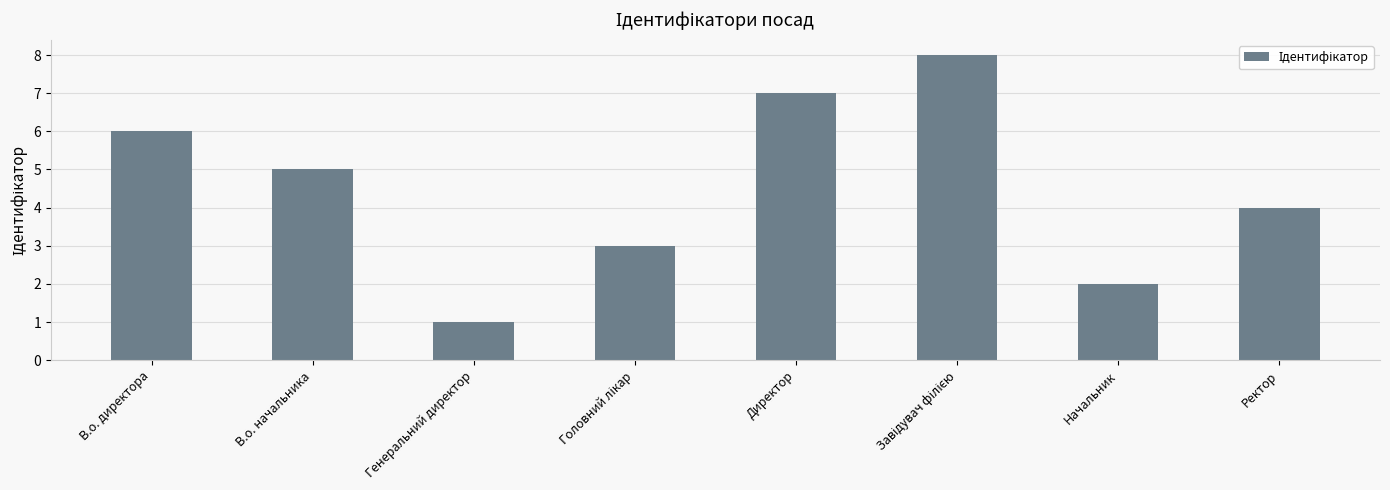

True or false: the data shows 7 at Директор.

True